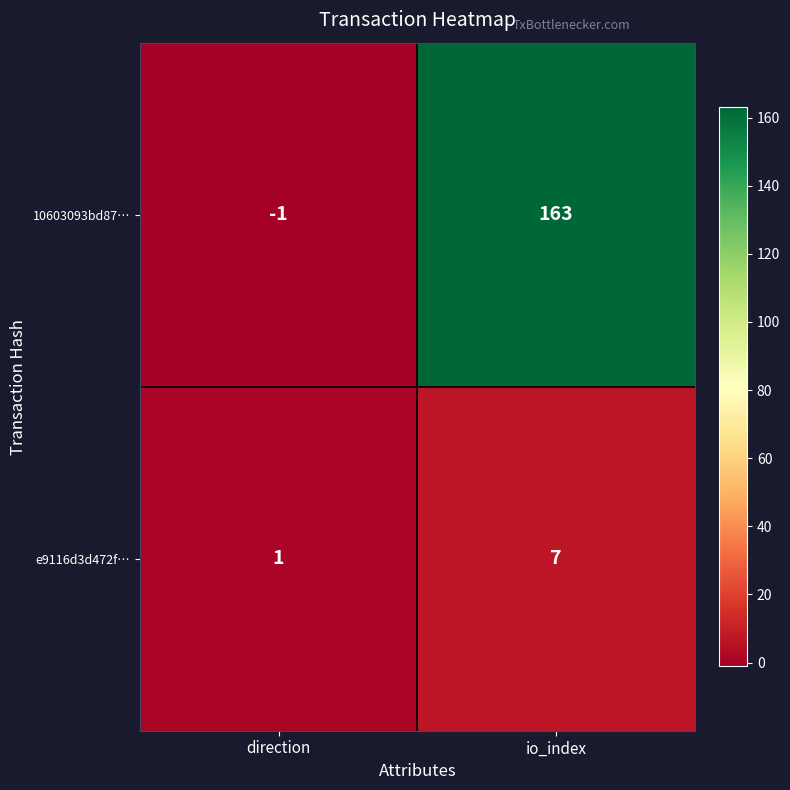

Count the number of data series in this chart.

2